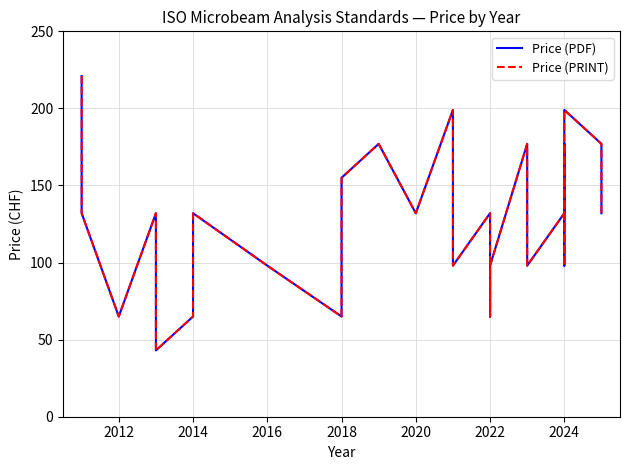

Which series has the widest spread of values?

Price (PDF)